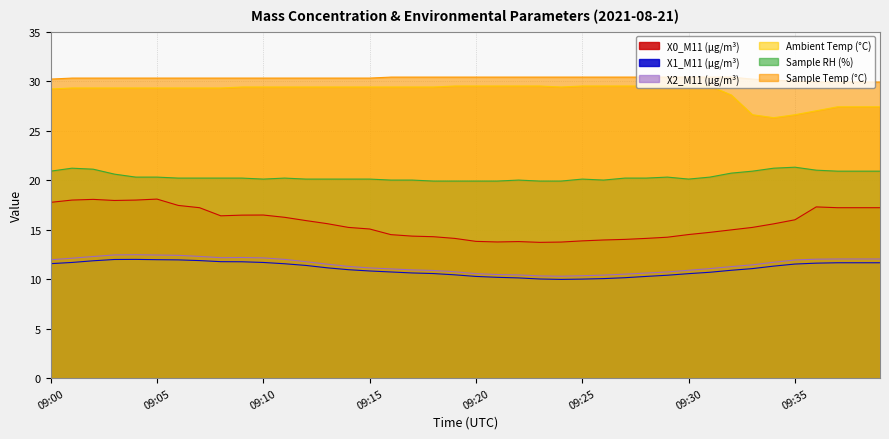

At which category is the sum across all series the highest?

09:02